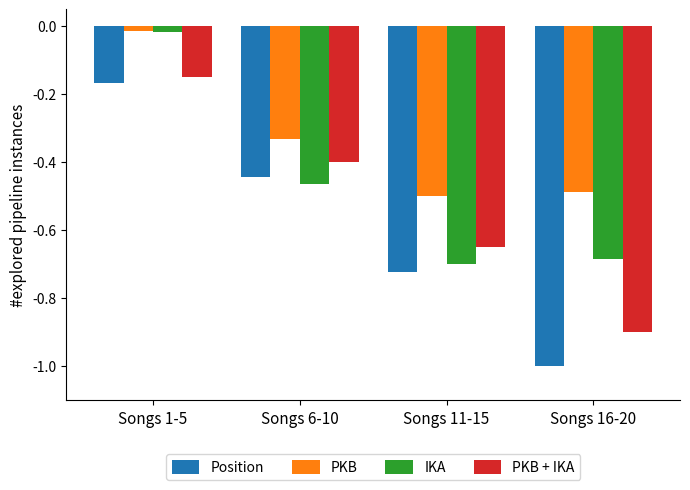

What is the difference between the IKA values at Songs 6-10 and Songs 16-20?

0.2